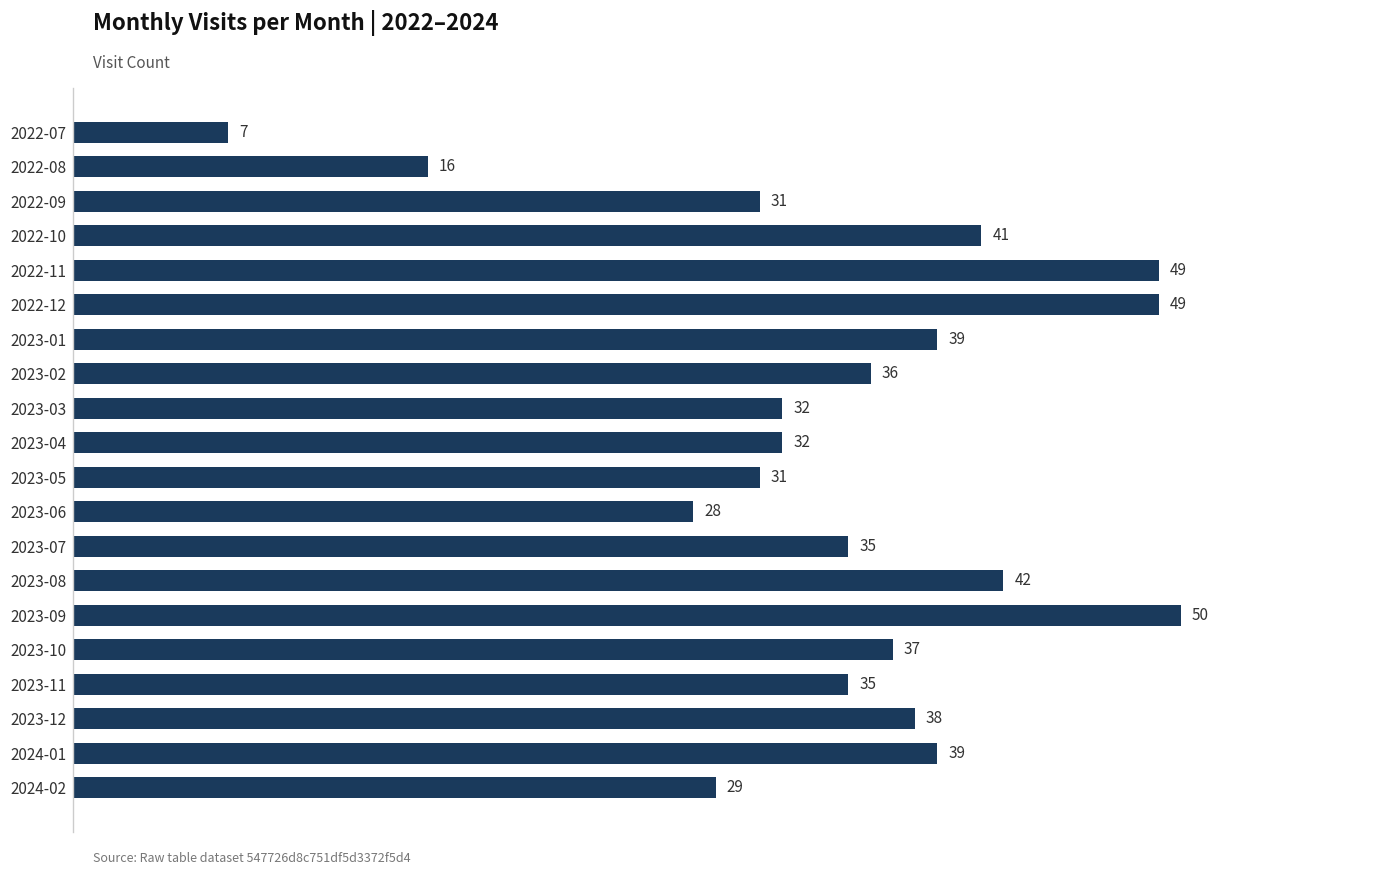

What is the maximum value shown in the chart?

50